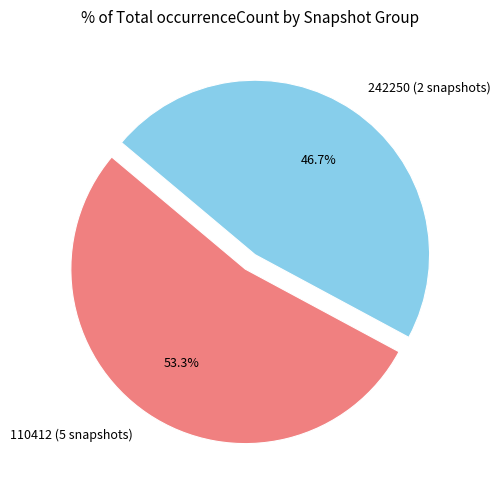

How many segments does this pie chart have?

2